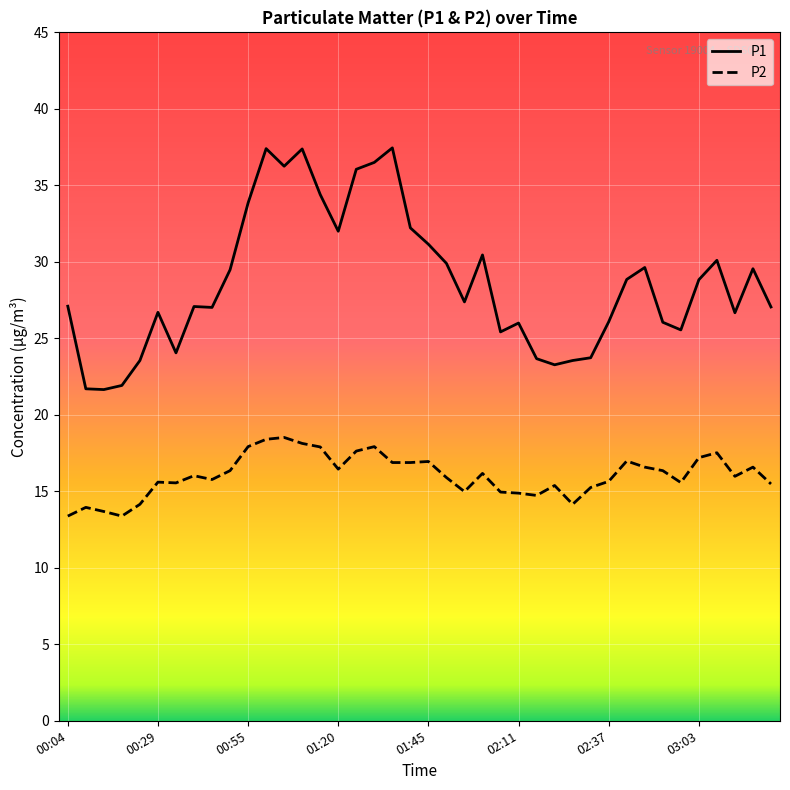

True or false: P2 and P1 cross at least once.

False